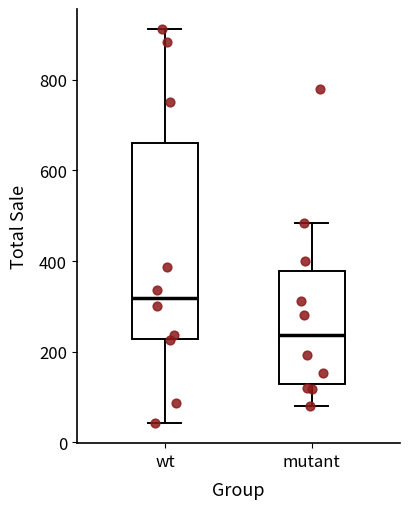

Reading left to right, transcribe this box plot: for each box, give where its median line is, the range the box spans, and where its two whiskers end, as read against the y-axis. The values are not printed on the chart, so give them approximately, as read against the axis.

wt: median 320, box 220 to 660, whiskers 40 to 920
mutant: median 240, box 120 to 380, whiskers 80 to 480